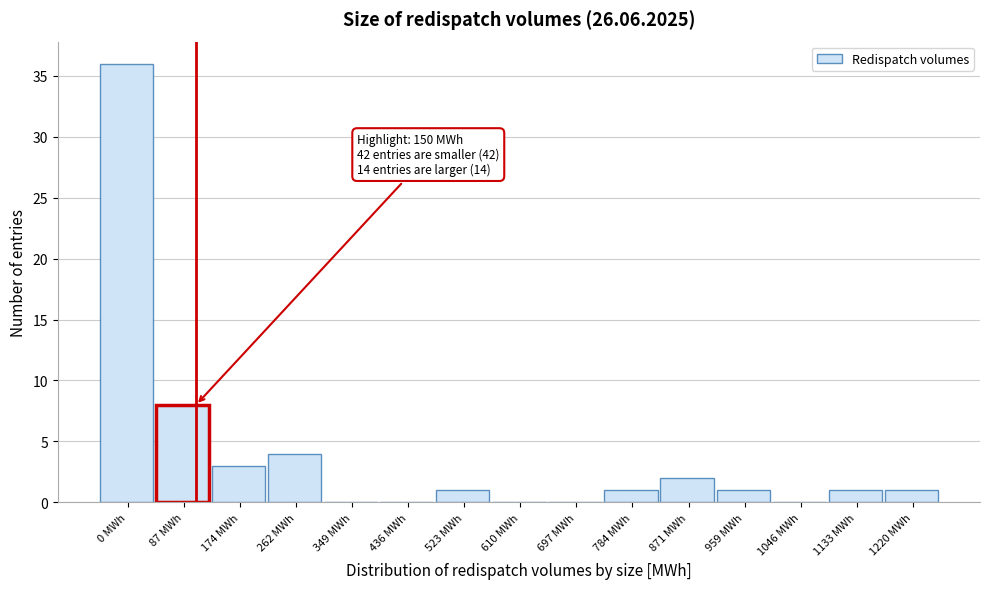

Reading left to right, extract all data points from this chart.

0 MWh=36	87 MWh=8	174 MWh=3	262 MWh=4	349 MWh=0	436 MWh=0	523 MWh=1	610 MWh=0	697 MWh=0	784 MWh=1	871 MWh=2	959 MWh=1	1046 MWh=0	1133 MWh=1	1220 MWh=1